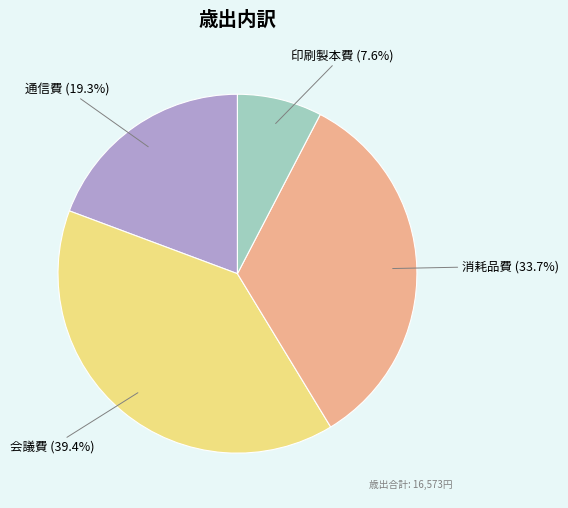

How much of the chart is everything except 消耗品費?

66.3%